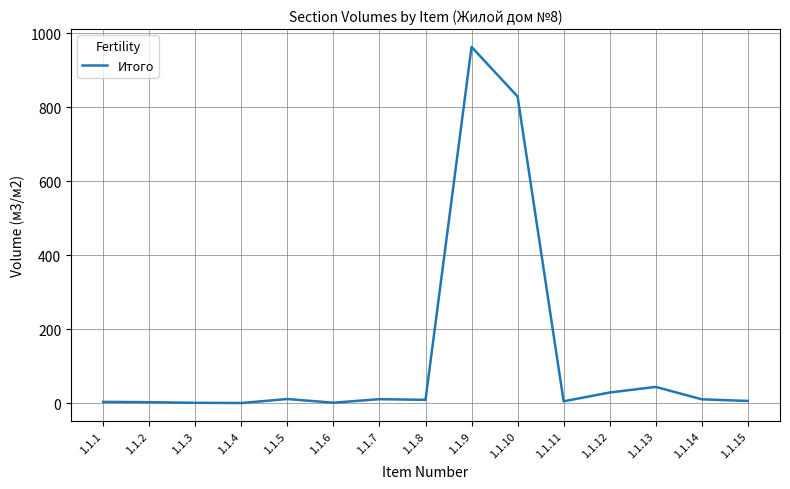

How many categories are shown in the chart?

15